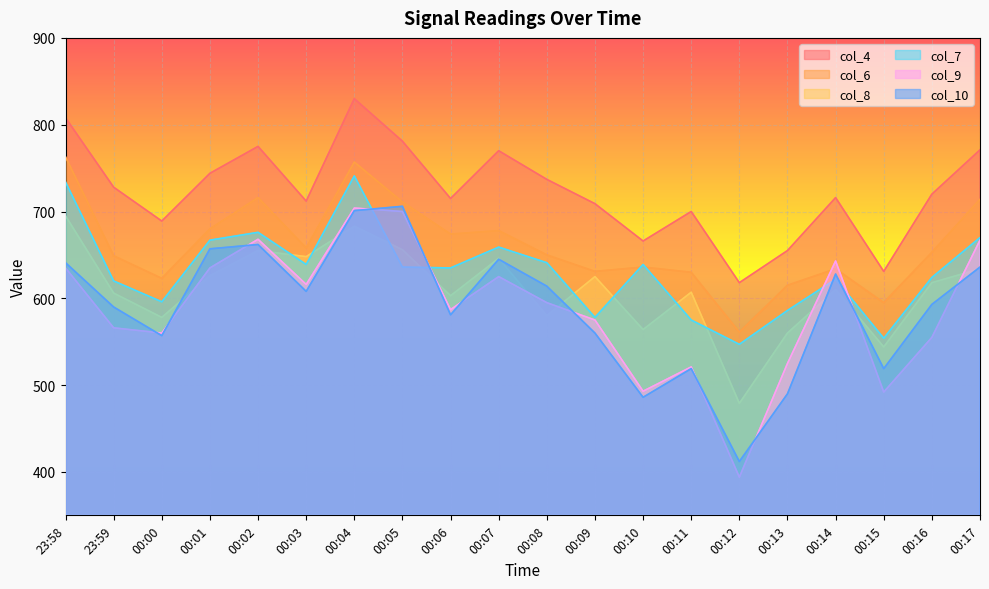

Which category has the lowest value across all series?

00:12